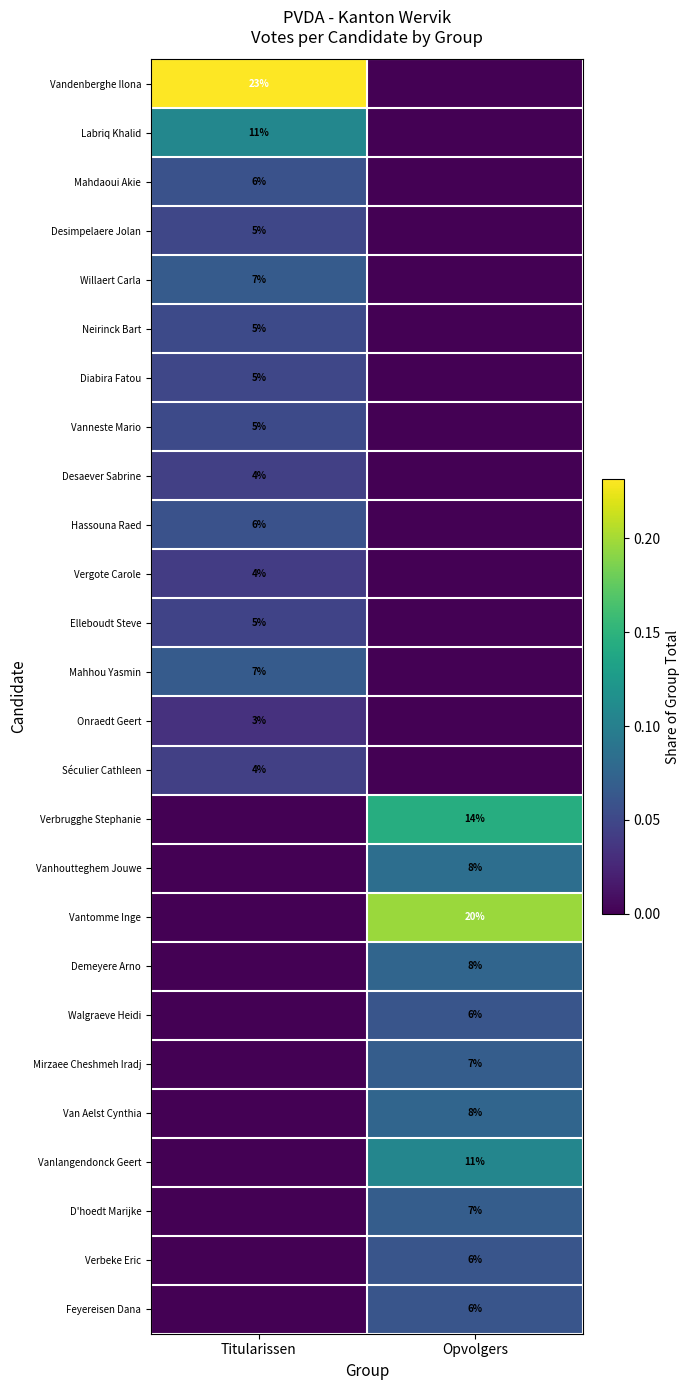

True or false: Vanhoutteghem Jouwe has a value of 0.0 at Opvolgers.

False